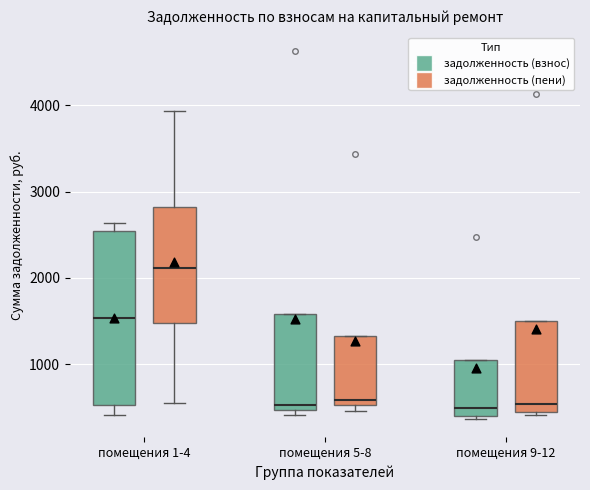

Reading left to right, read every box against the y-axis: the position of its median line, the range the box covers, and the ends of its whiskers. The values are not printed on the chart, so give them approximately, as read against the axis.

помещения 1-4 (задолженность (взнос)): median 1500, box 500 to 2500, whiskers 400 to 2600
помещения 1-4 (задолженность (пени)): median 2100, box 1500 to 2800, whiskers 600 to 3900
помещения 5-8 (задолженность (взнос)): median 500 (just above the box's lower edge), box 500 to 1600, whiskers 400 to 1600
помещения 5-8 (задолженность (пени)): median 600, box 500 to 1300, whiskers 500 (just below the box's lower edge) to 1300
помещения 9-12 (задолженность (взнос)): median 500, box 400 to 1000, whiskers 400 (just below the box's lower edge) to 1000
помещения 9-12 (задолженность (пени)): median 500, box 400 to 1500, whiskers 400 (just below the box's lower edge) to 1500